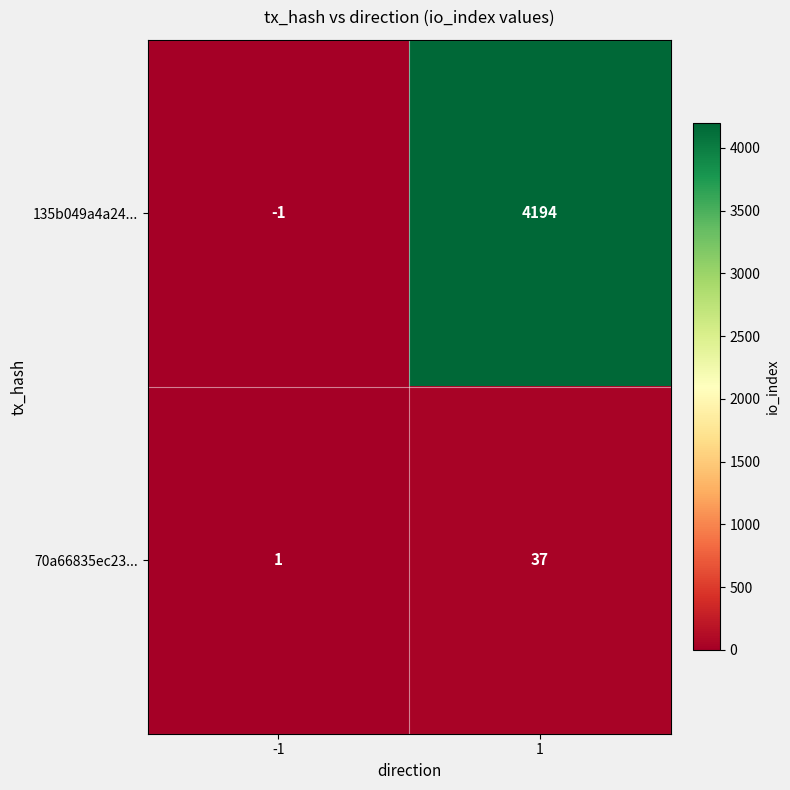

Reading left to right, transcribe all the data shown in this chart.

135b049a4a24...: -1=-1	1=4194
70a66835ec23...: -1=1	1=37